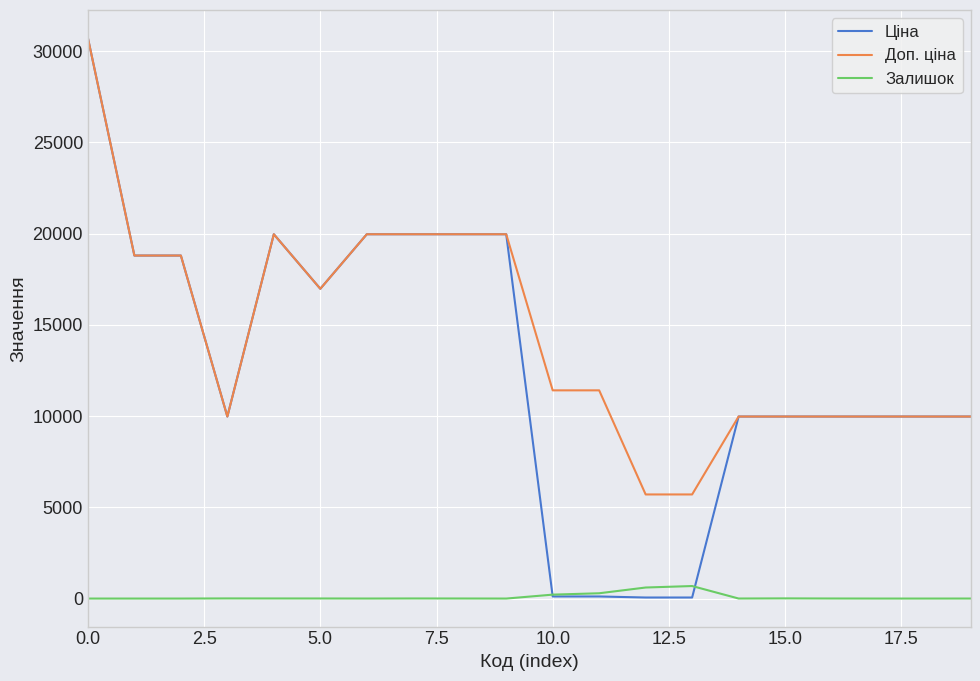

Which series ends up on top after the final intersection of Ціна and Залишок?

Ціна